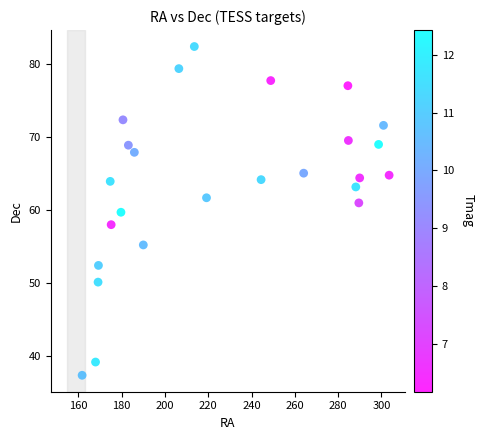

What is the range of X values (max minus min)?

141.8